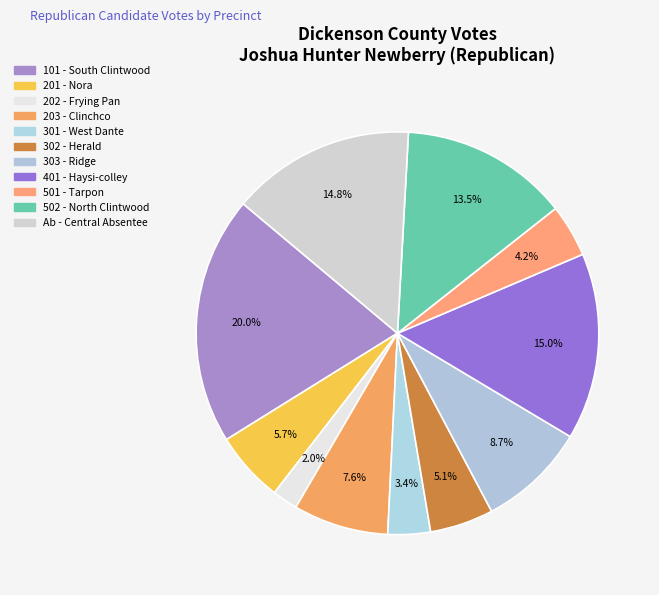

The Ab - Central Absentee slice represents 1% of the pie. True or false?

False